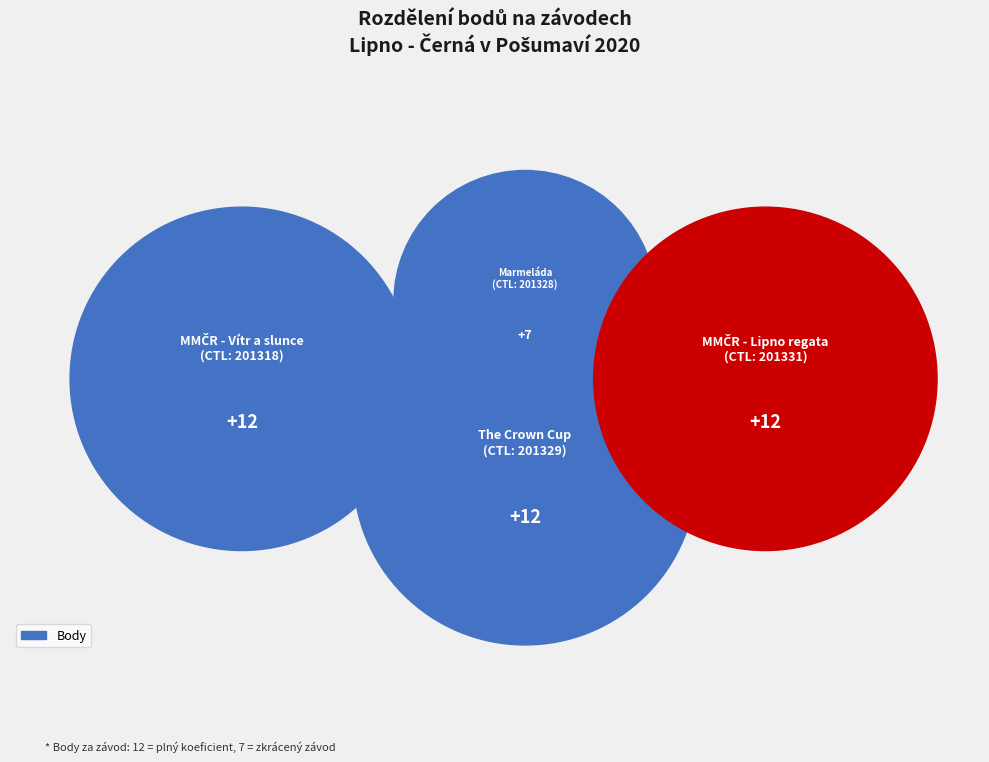

To the nearest percent, what percentage of the pie is 201331?

28%